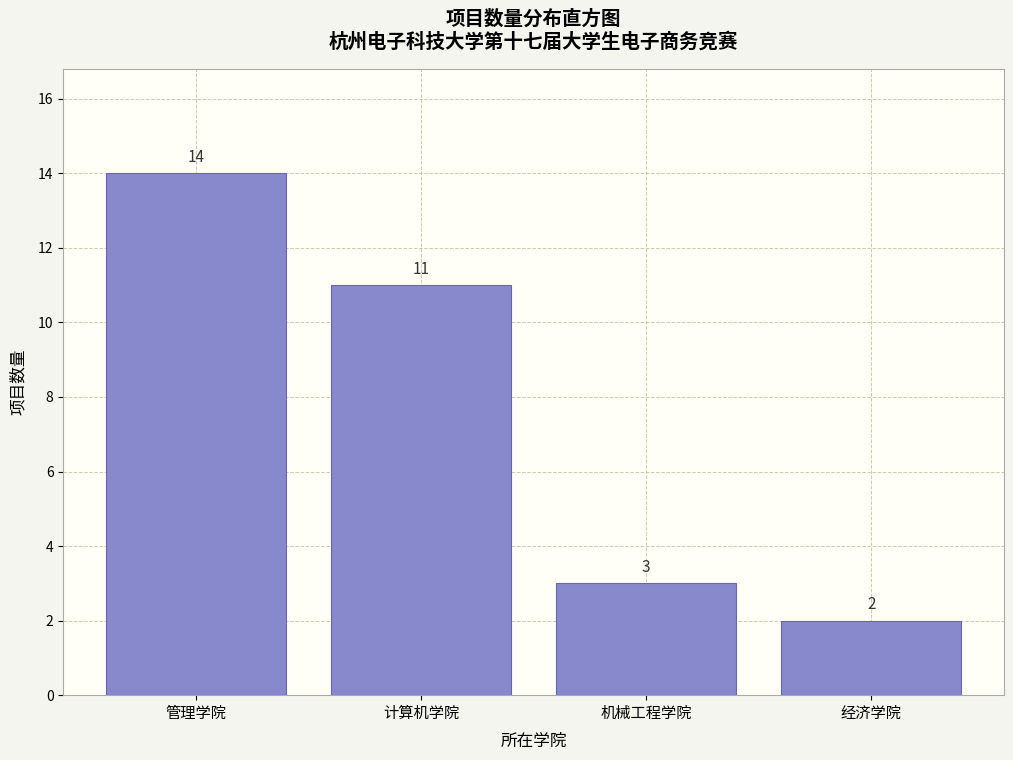

Reading left to right, list all the values displayed in this chart.

管理学院=14	计算机学院=11	机械工程学院=3	经济学院=2